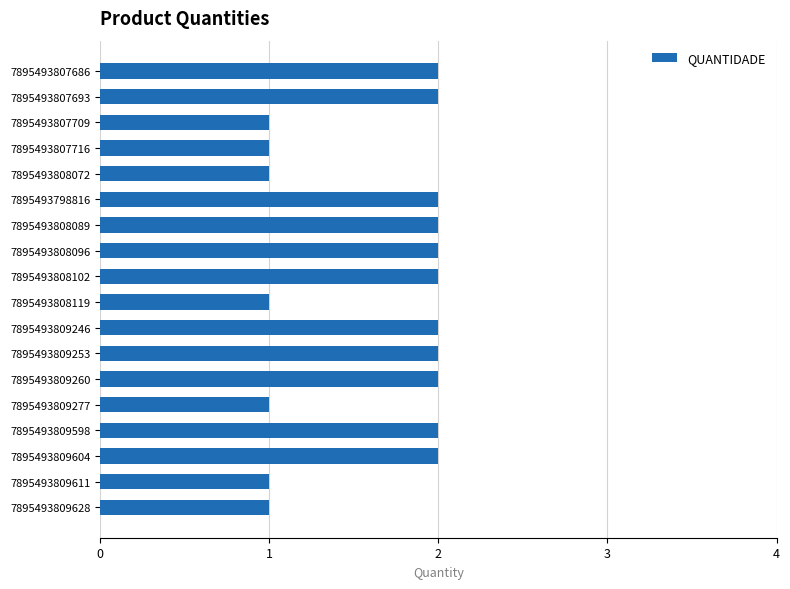

Does the chart contain stacked bars?

No